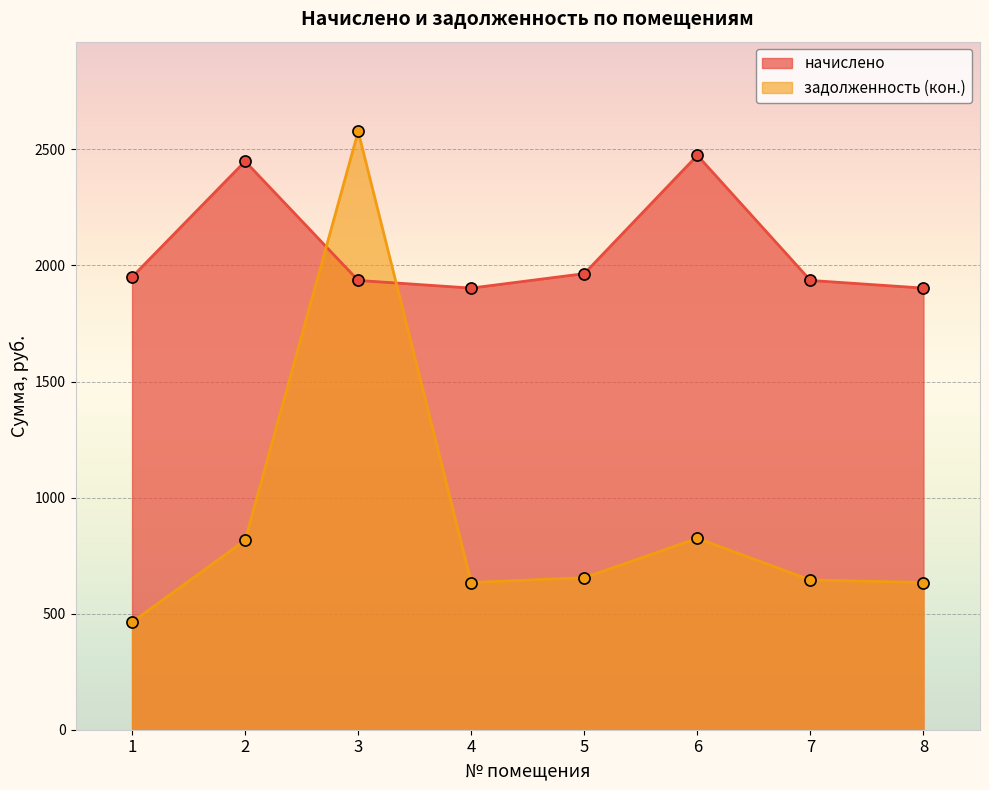

What is the total value across all series at 4?

2536.9